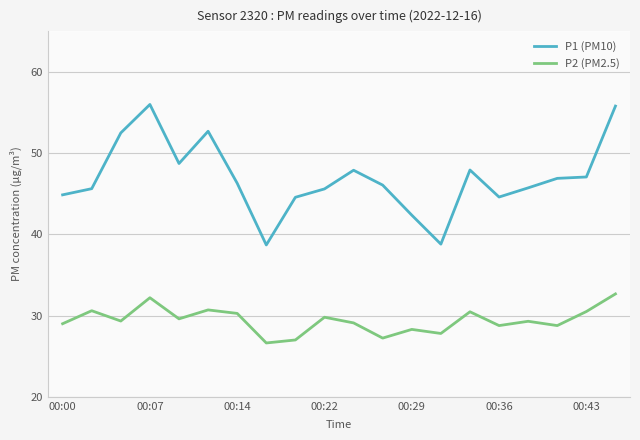

True or false: P2 (PM2.5) and P1 (PM10) cross at least once.

False